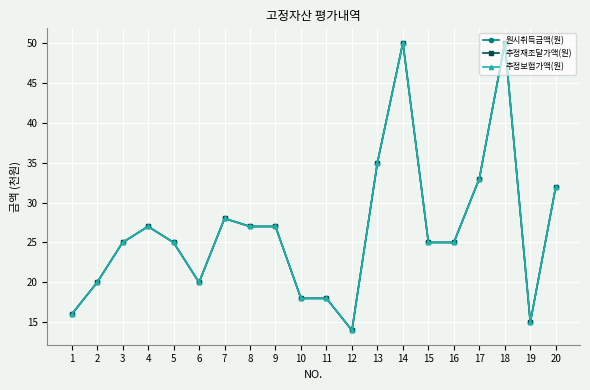

True or false: 원시취득금액(원) and 추정재조달가액(원) cross at least once.

False